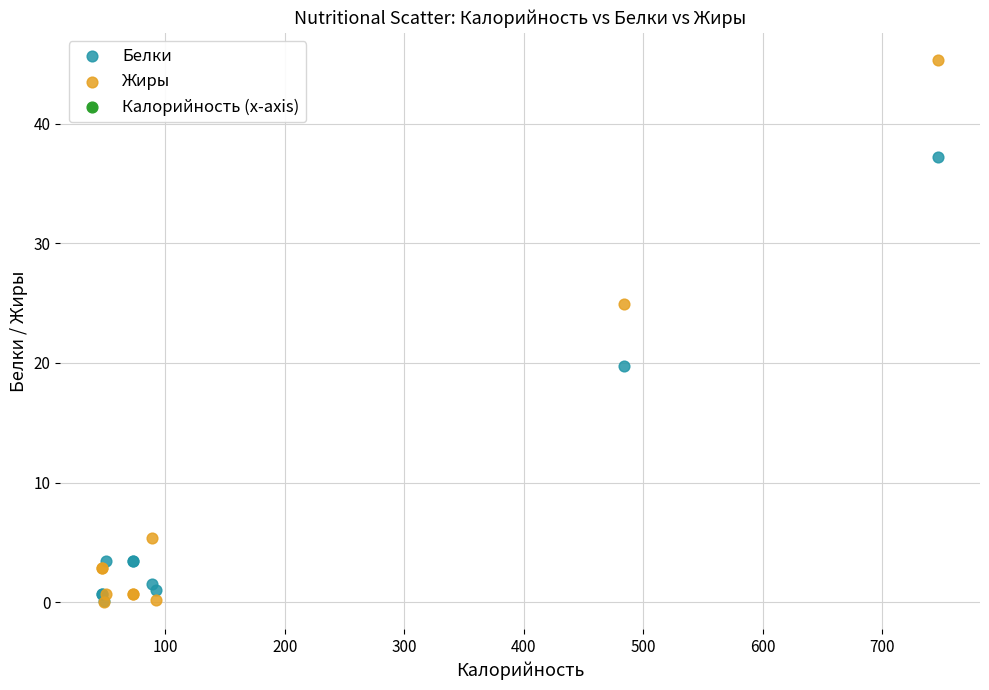

In the Жиры series, what Y value is closest to 22?

25.0